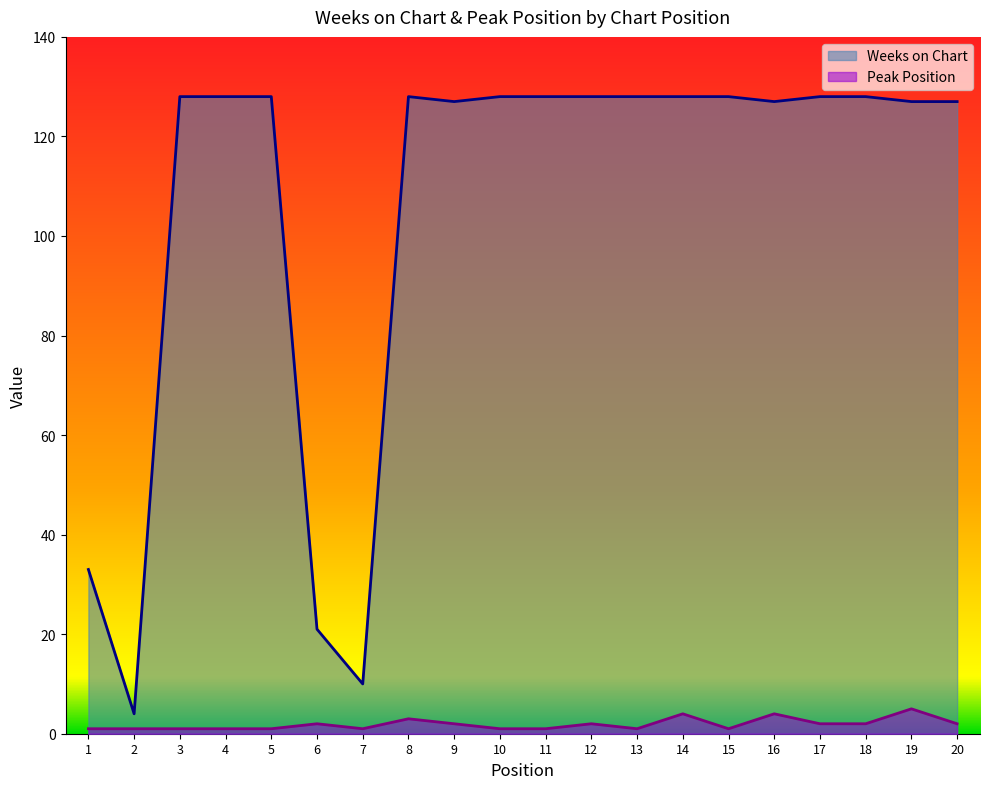

True or false: Peak Position and Weeks on Chart intersect in this chart.

False